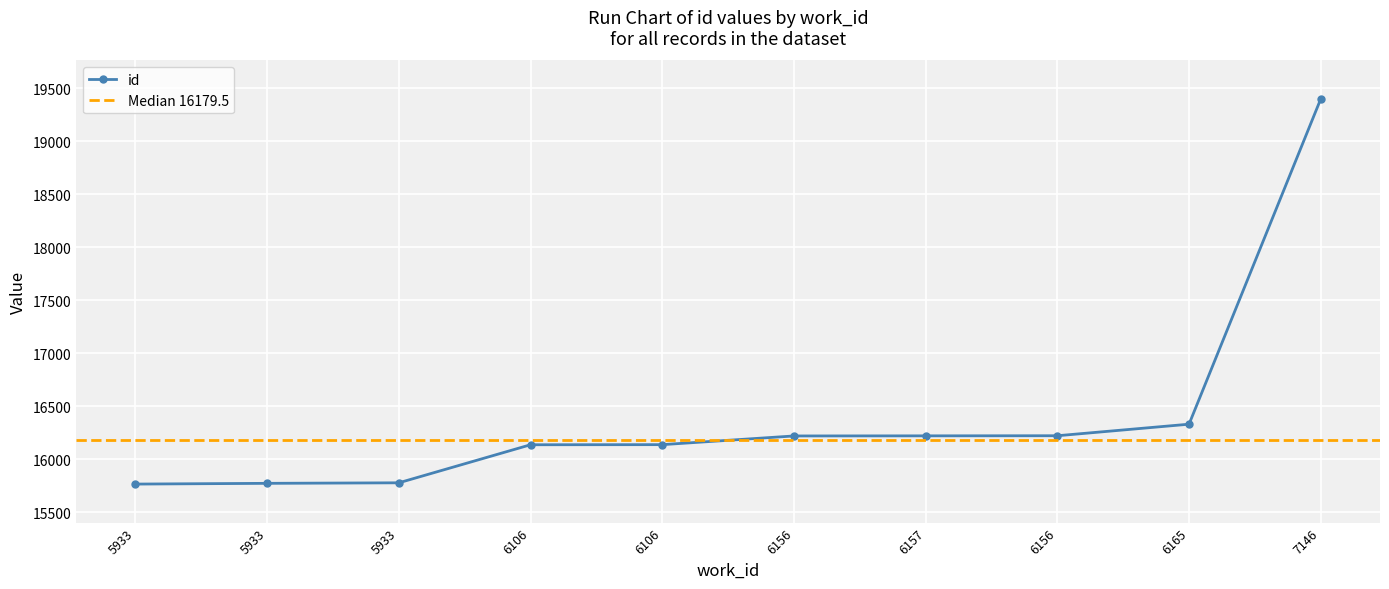

At which category does the chart reach its minimum across all series?

5933